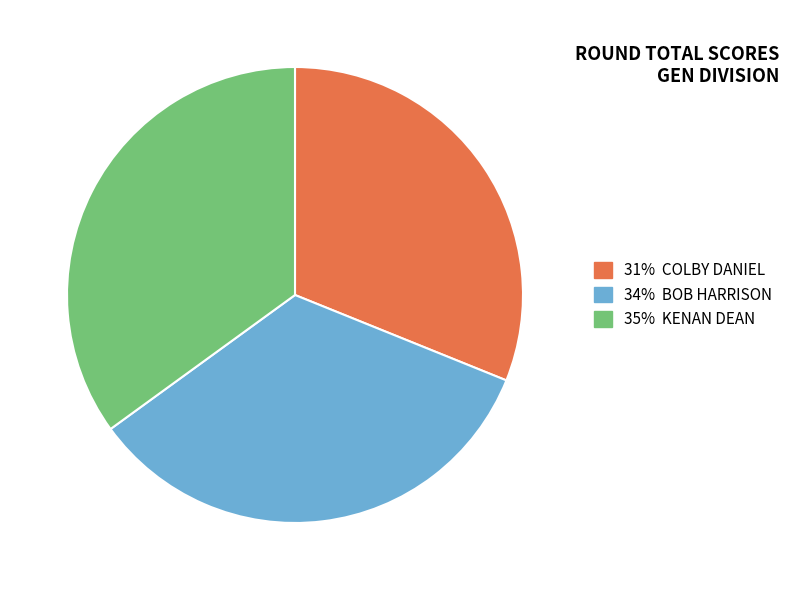

Count the number of slices in the pie.

3